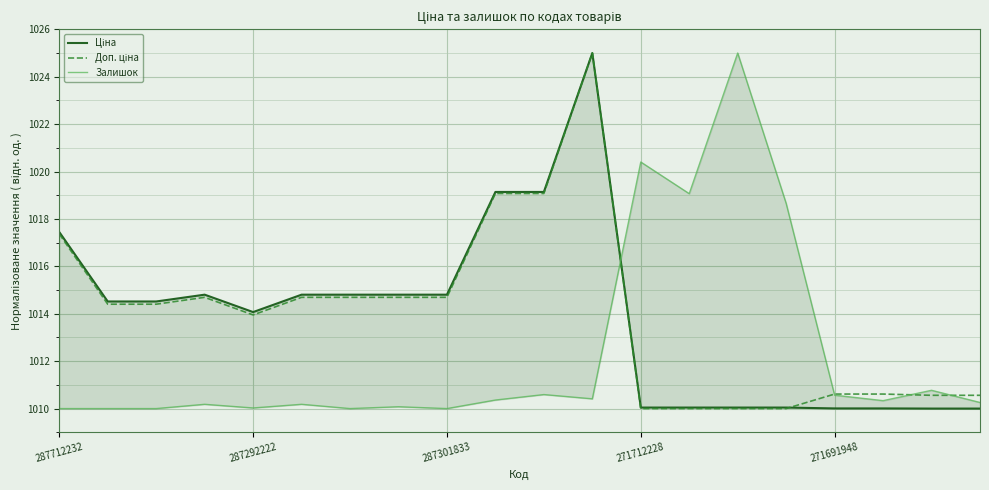

Rank the series by their maximum value, from highest to lowest.

Ціна, Доп. ціна, Залишок